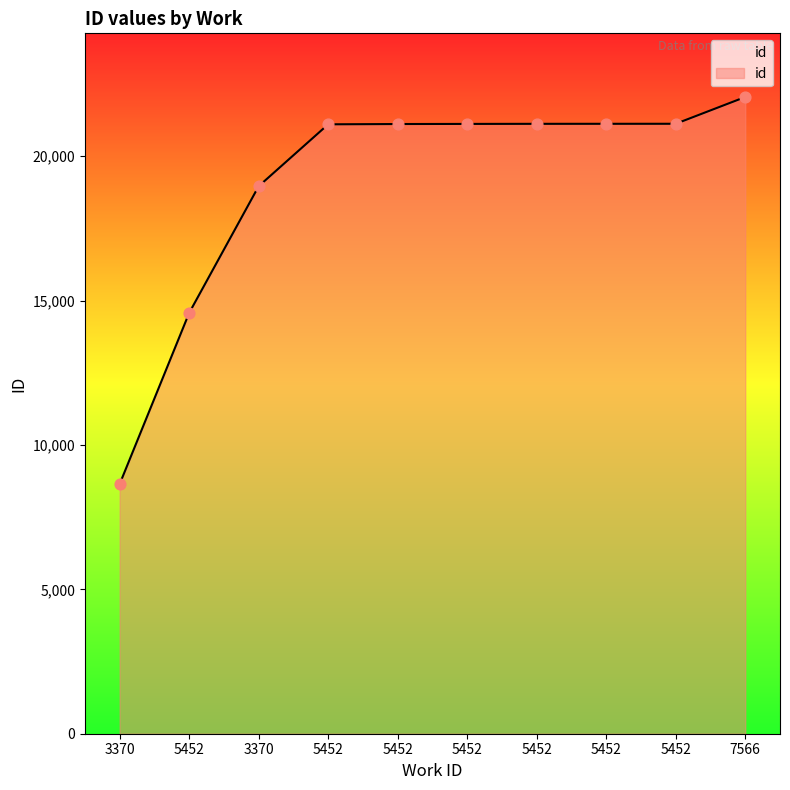

What is the change in value from 5452 to 5452?

+6532